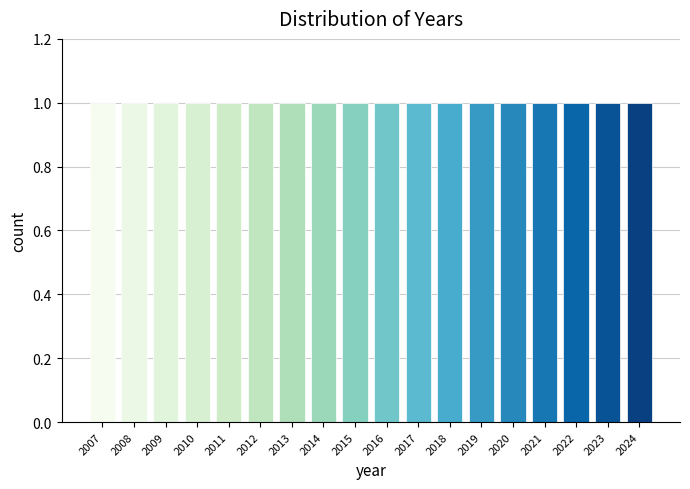

Reading left to right, list every bar in this chart as the range it spans on the x-axis followed by its height. The values are not printed on the chart, so give them approximately, as read against the axis.

2006.5 to 2007.5: 1
2007.5 to 2008.5: 1
2008.5 to 2009.5: 1
2009.5 to 2010.5: 1
2010.5 to 2011.5: 1
2011.5 to 2012.5: 1
2012.5 to 2013.5: 1
2013.5 to 2014.5: 1
2014.5 to 2015.5: 1
2015.5 to 2016.5: 1
2016.5 to 2017.5: 1
2017.5 to 2018.5: 1
2018.5 to 2019.5: 1
2019.5 to 2020.5: 1
2020.5 to 2021.5: 1
2021.5 to 2022.5: 1
2022.5 to 2023.5: 1
2023.5 to 2024.5: 1